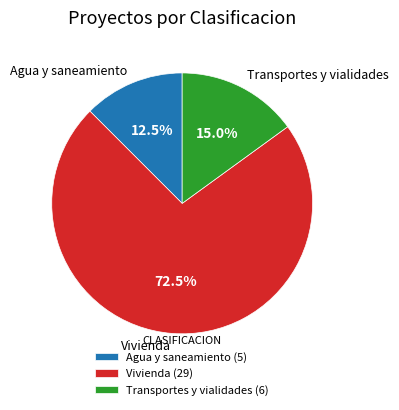

How much of the chart is everything except Agua y saneamiento?

87.5%